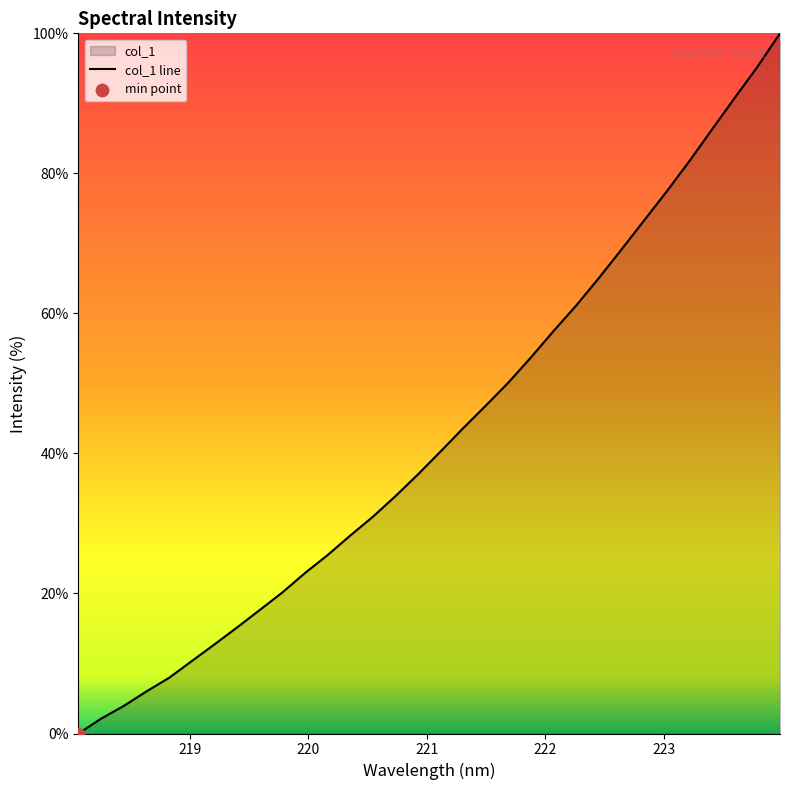

What is the difference between the maximum and minimum values?

100.0